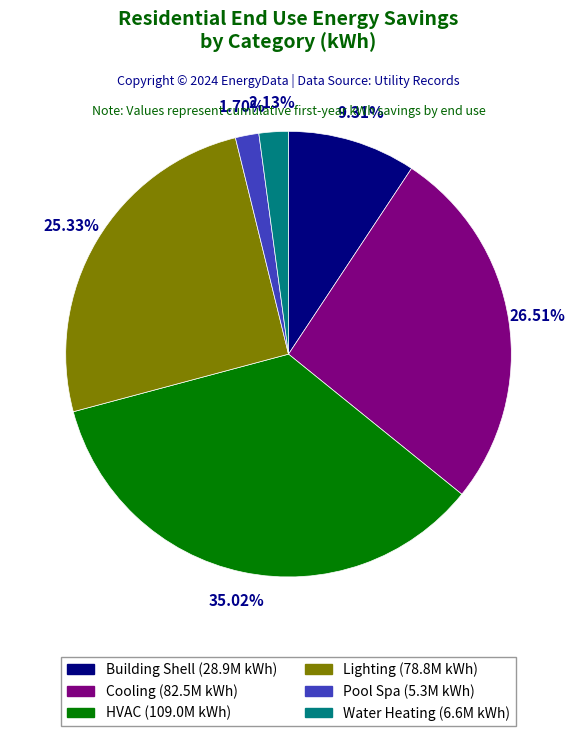

How much of the chart is everything except Pool Spa?

98.3%